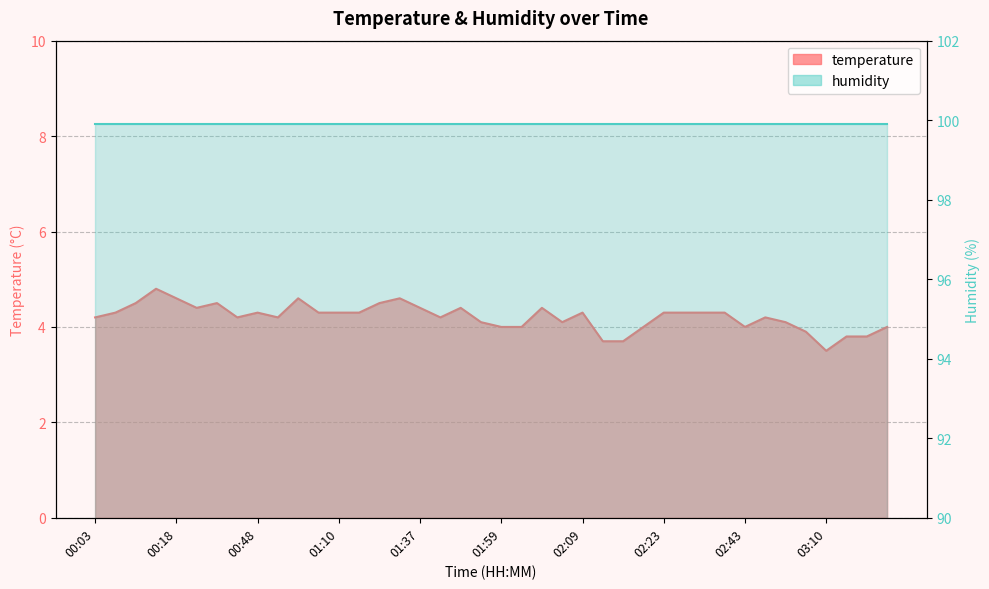

What is the sum of all values?

168.4